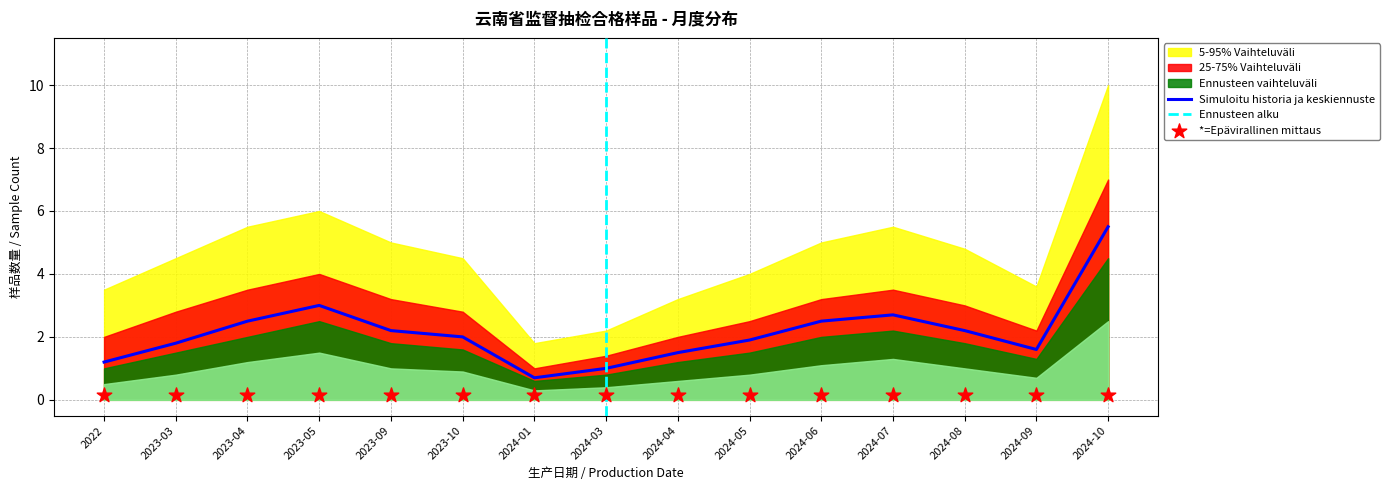

Is the value of count_low at 2024-10 greater than the value of count_max at 2024-07?

No